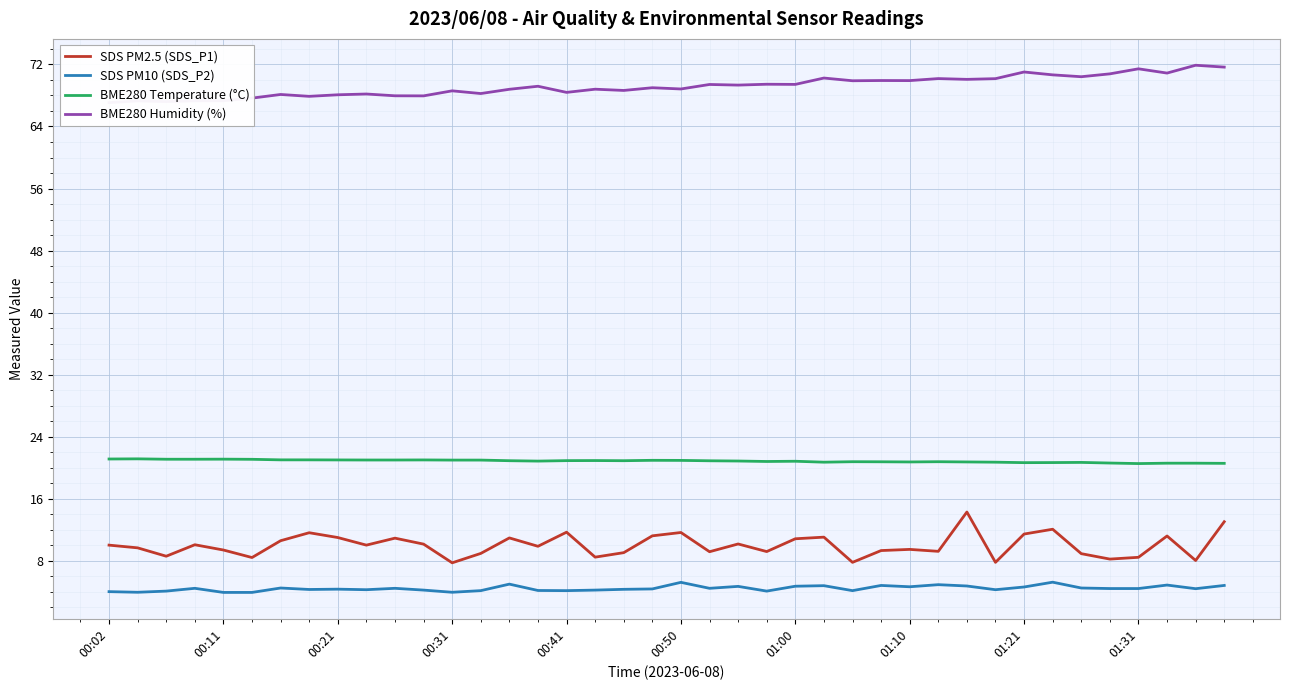

What is the minimum value for SDS PM10 (SDS_P2)?

3.9